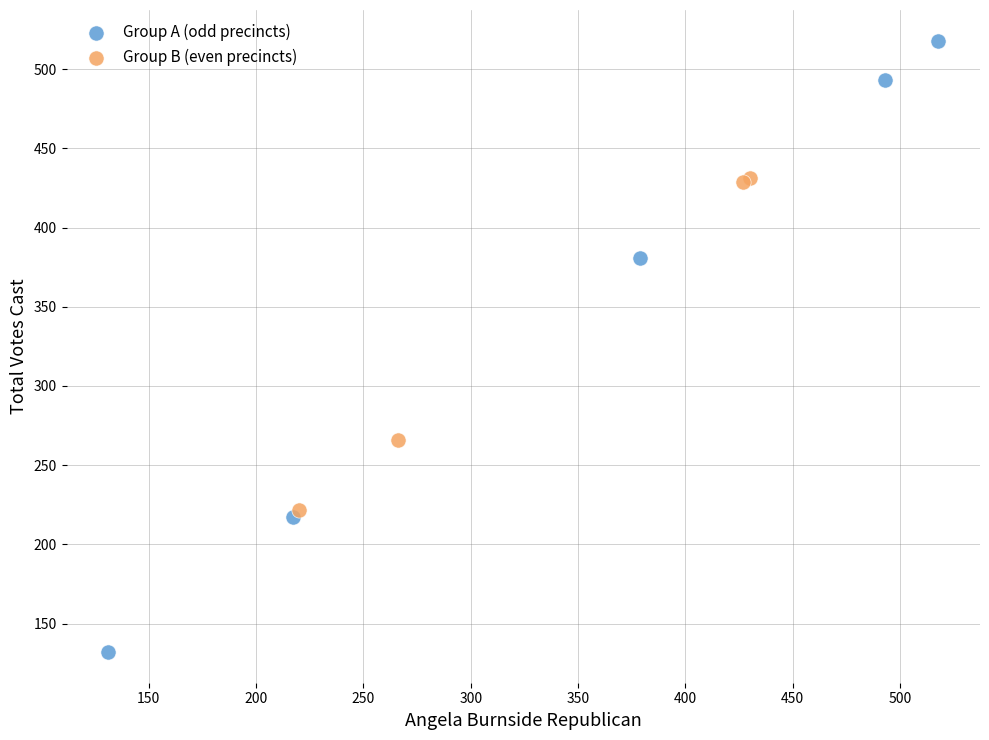

Which series has the largest Y range (max minus min)?

Group A (odd precincts)